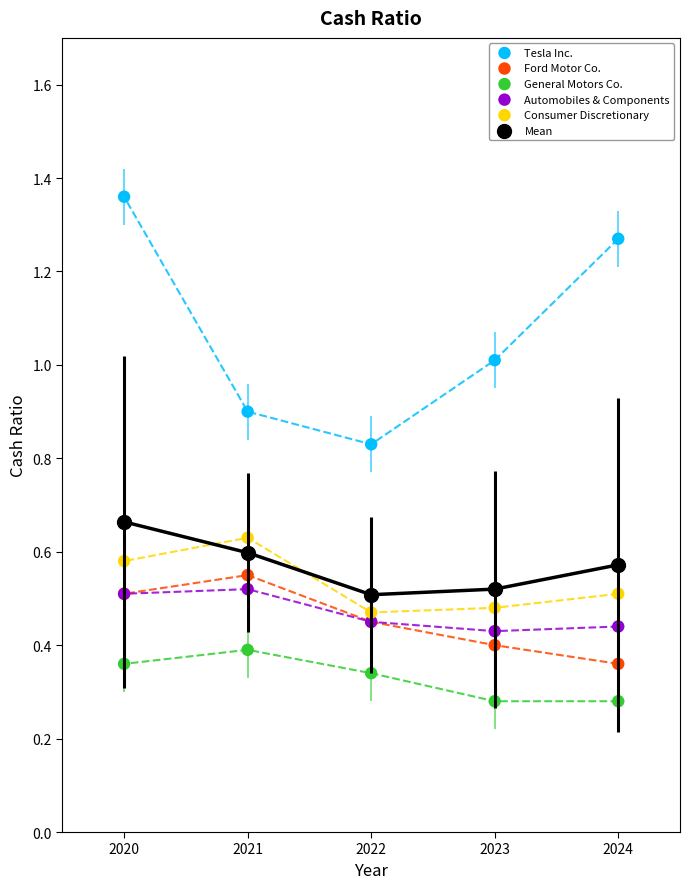

Which series reaches the maximum Y coordinate?

Tesla Inc.